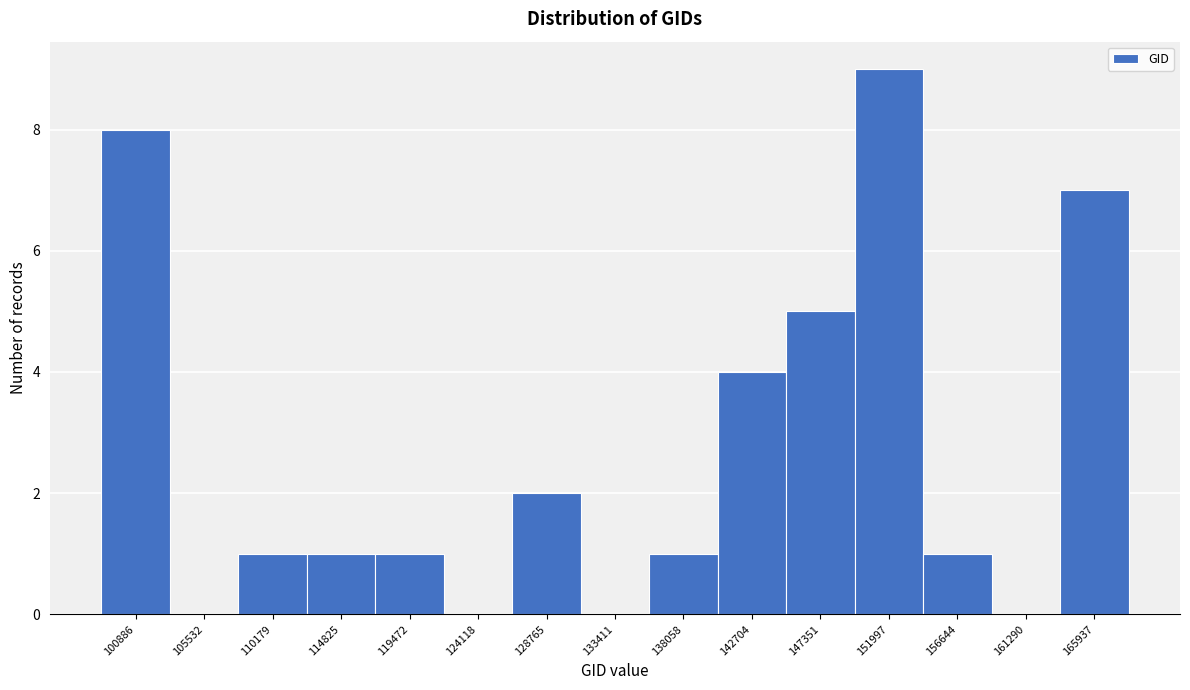

Reading right to left, list all the values displayed in this chart.

165937=7	161290=0	156644=1	151997=9	147351=5	142704=4	138058=1	133411=0	128765=2	124118=0	119472=1	114825=1	110179=1	105532=0	100886=8